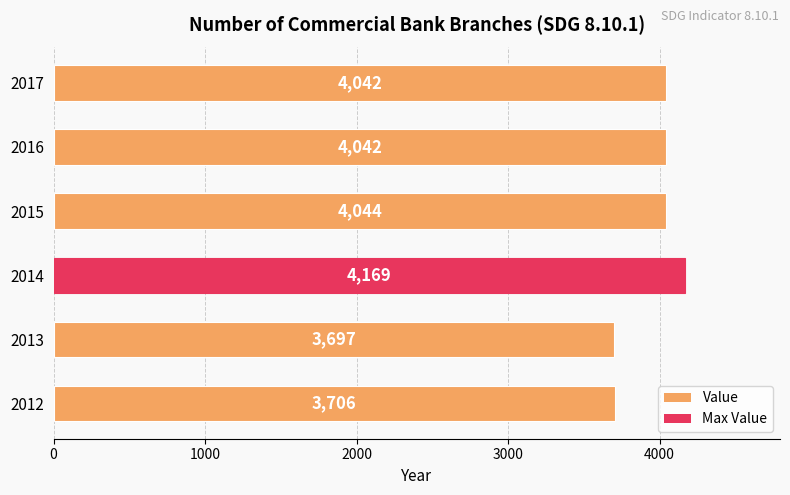

True or false: the data shows 6820 at 2015.

False